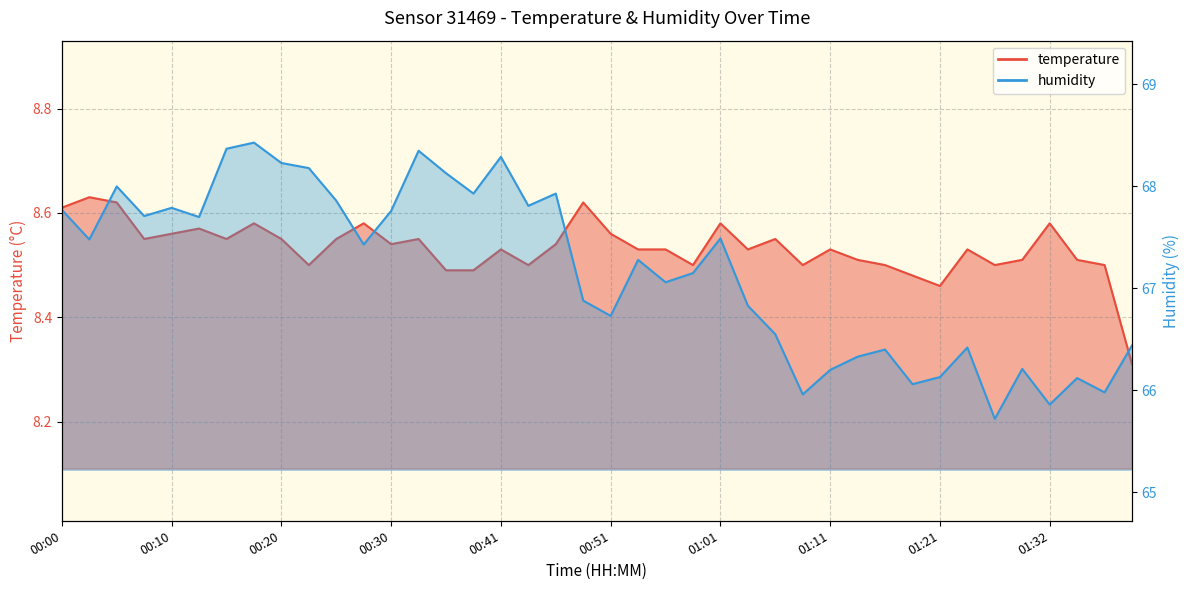

What is the difference between the humidity values at 01:01 and 00:30?

0.3